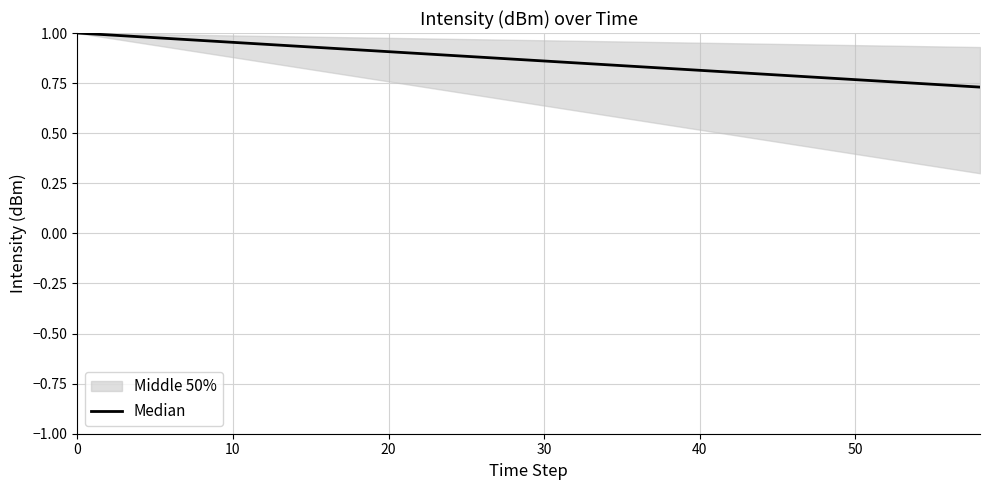

True or false: there are more than 1 points higher than both neighbors.

False